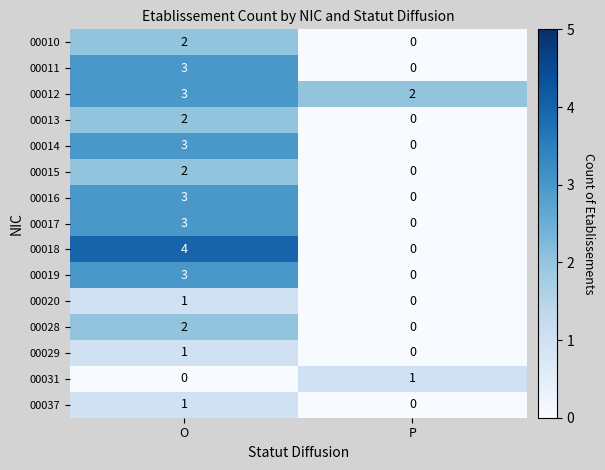

Reading right to left, what are all the values shown in this chart?

00010: P=0	O=2
00011: P=0	O=3
00012: P=2	O=3
00013: P=0	O=2
00014: P=0	O=3
00015: P=0	O=2
00016: P=0	O=3
00017: P=0	O=3
00018: P=0	O=4
00019: P=0	O=3
00020: P=0	O=1
00028: P=0	O=2
00029: P=0	O=1
00031: P=1	O=0
00037: P=0	O=1